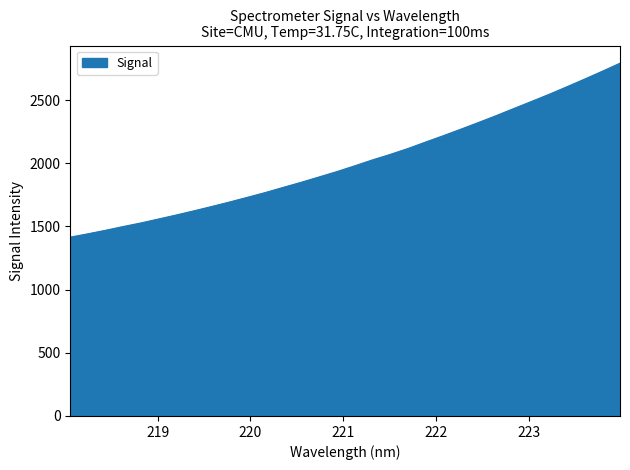

What is the greatest value displayed?

2792.3